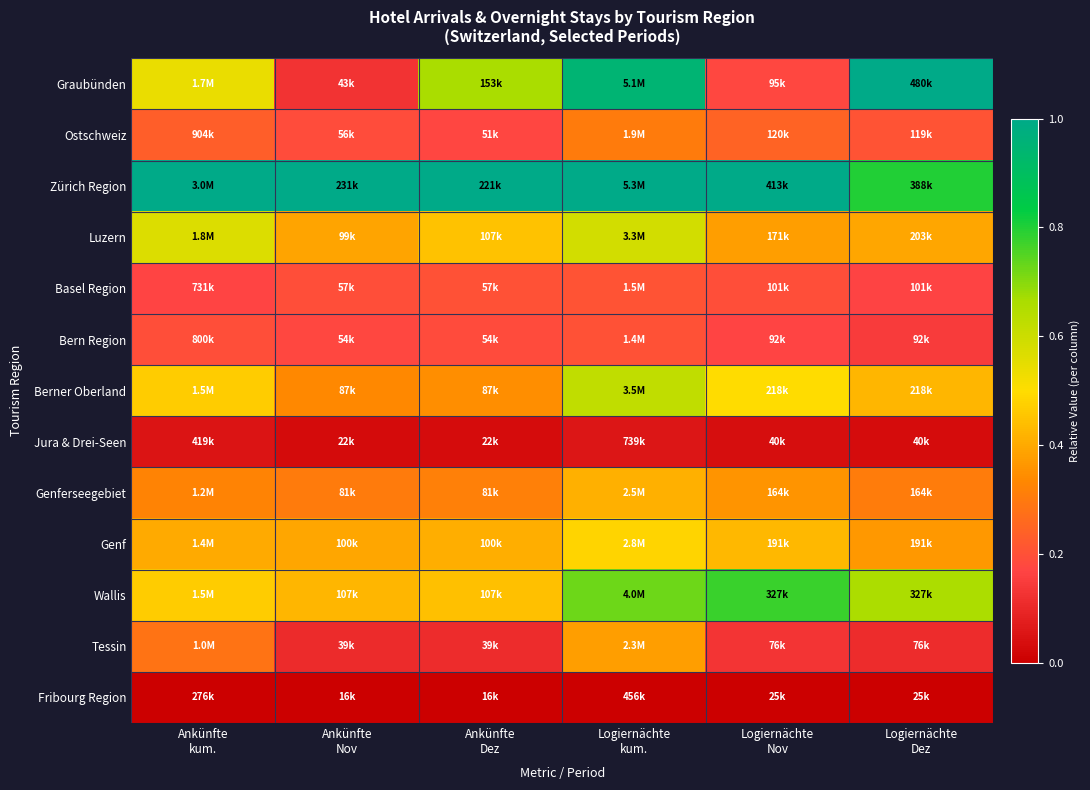

Which category has the lowest value across all series?

Ankünfte
kum.